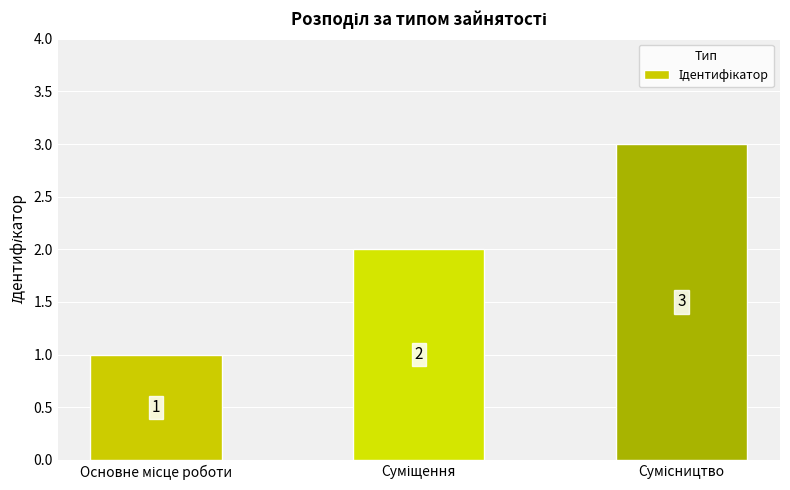

What is the sum of all values?

6